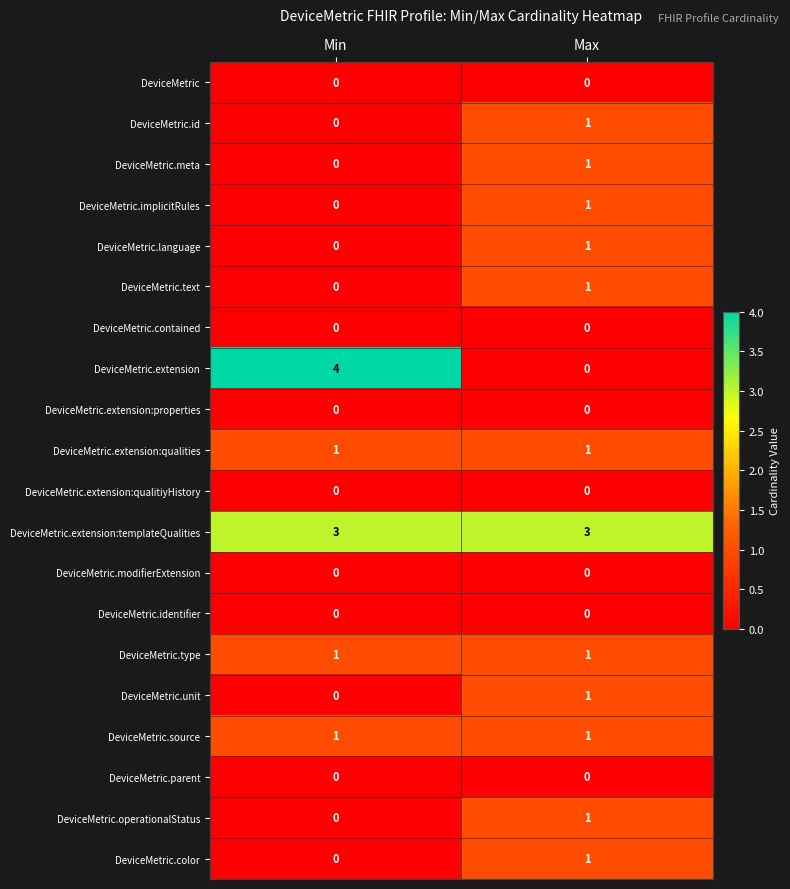

At which category is the sum across all series the highest?

Max